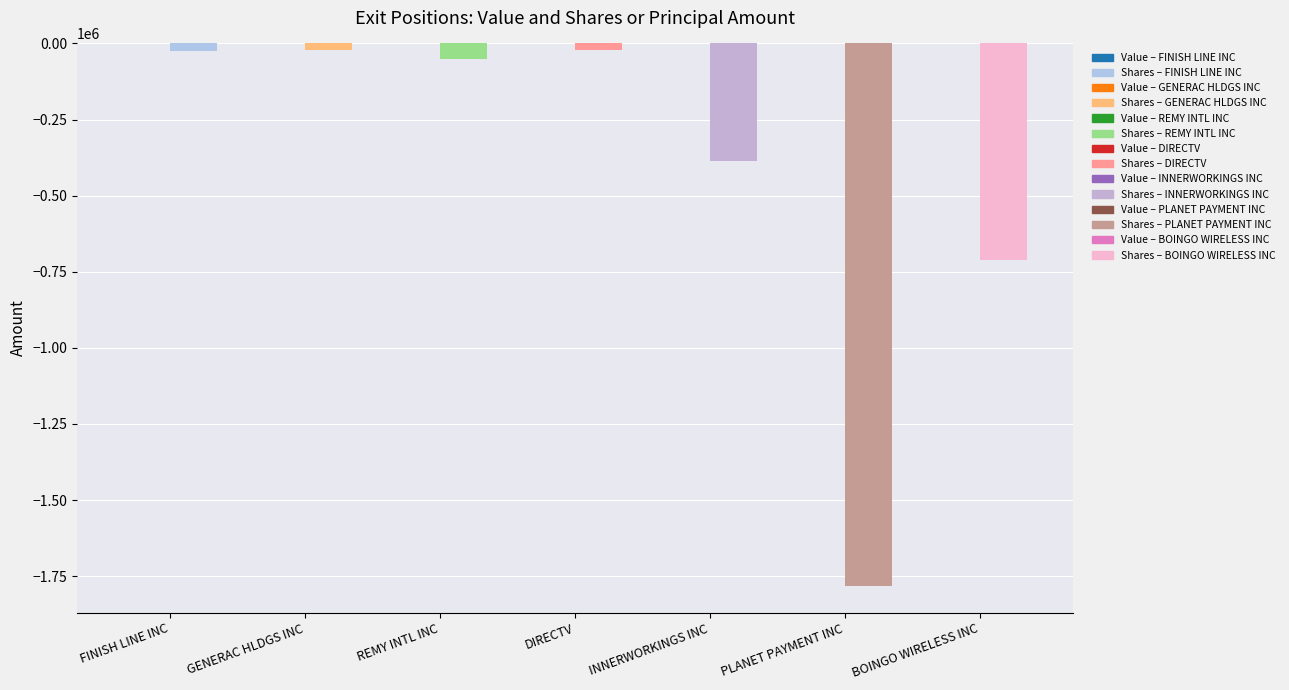

What is the difference between the maximum and second lowest values in the Shares or principal amount series?

690531